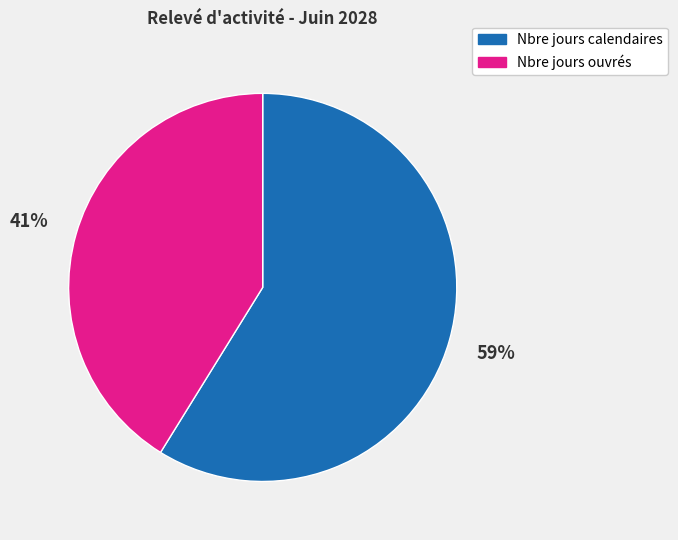

The Nbre jours calendaires slice represents 59% of the pie. True or false?

True